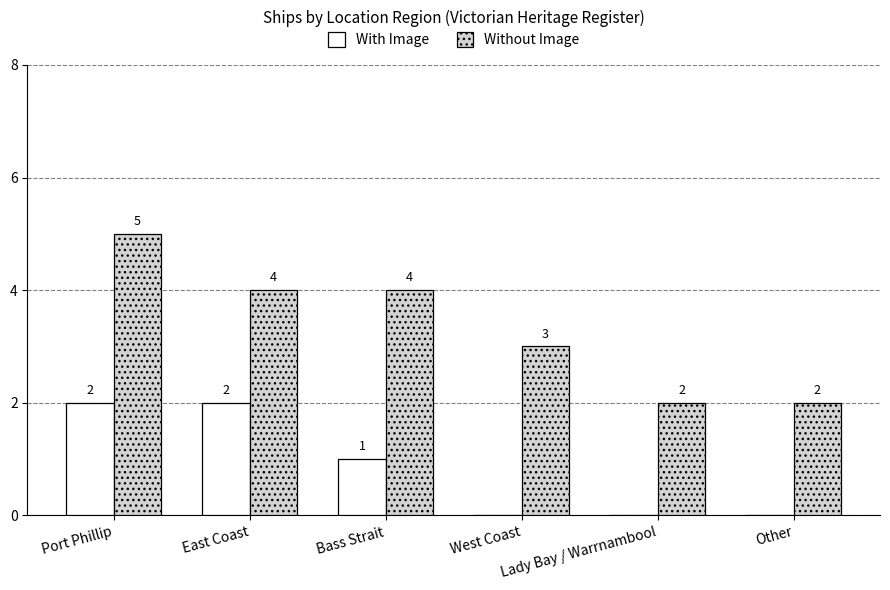

Which series has the largest total across all categories?

Without Image